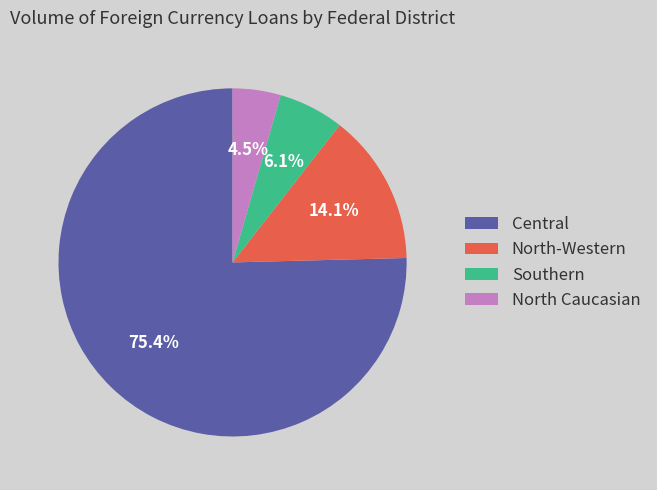

Is the sum of Southern and North Caucasian greater than half?

No